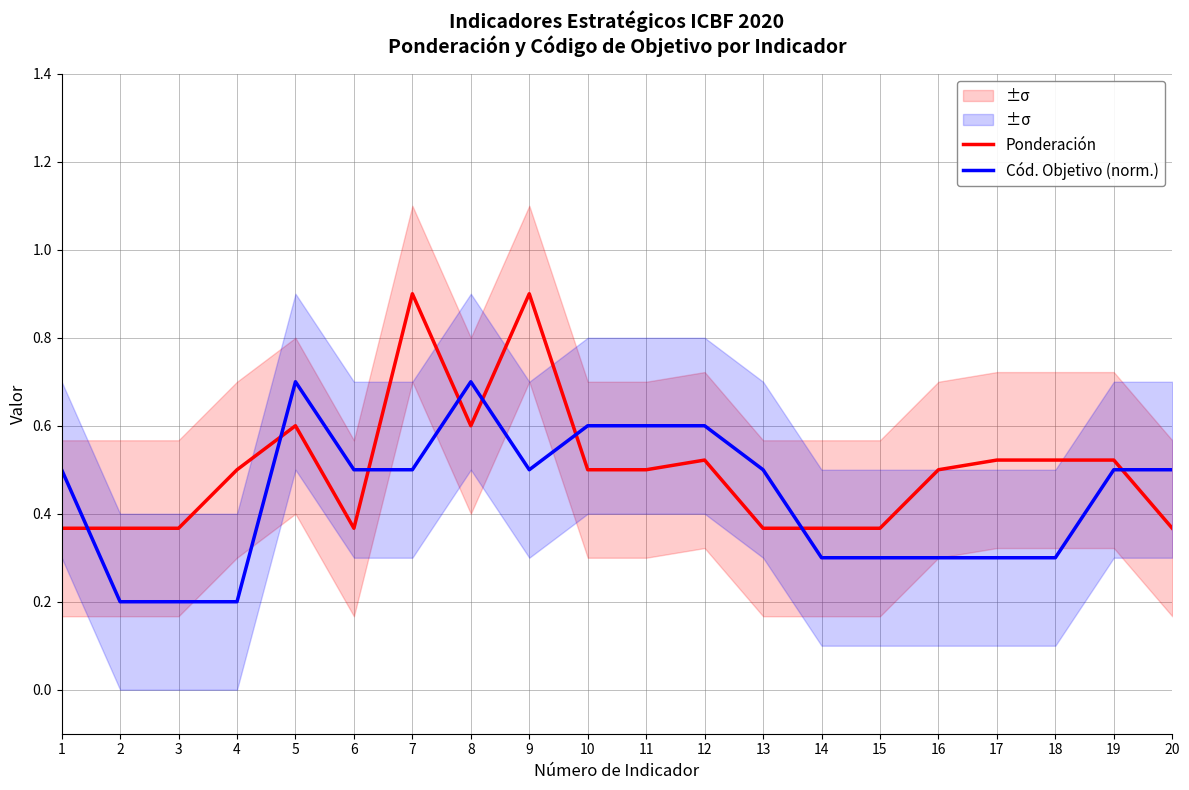

Which category has the lowest value in the Cód. Objetivo (norm.) series?

2